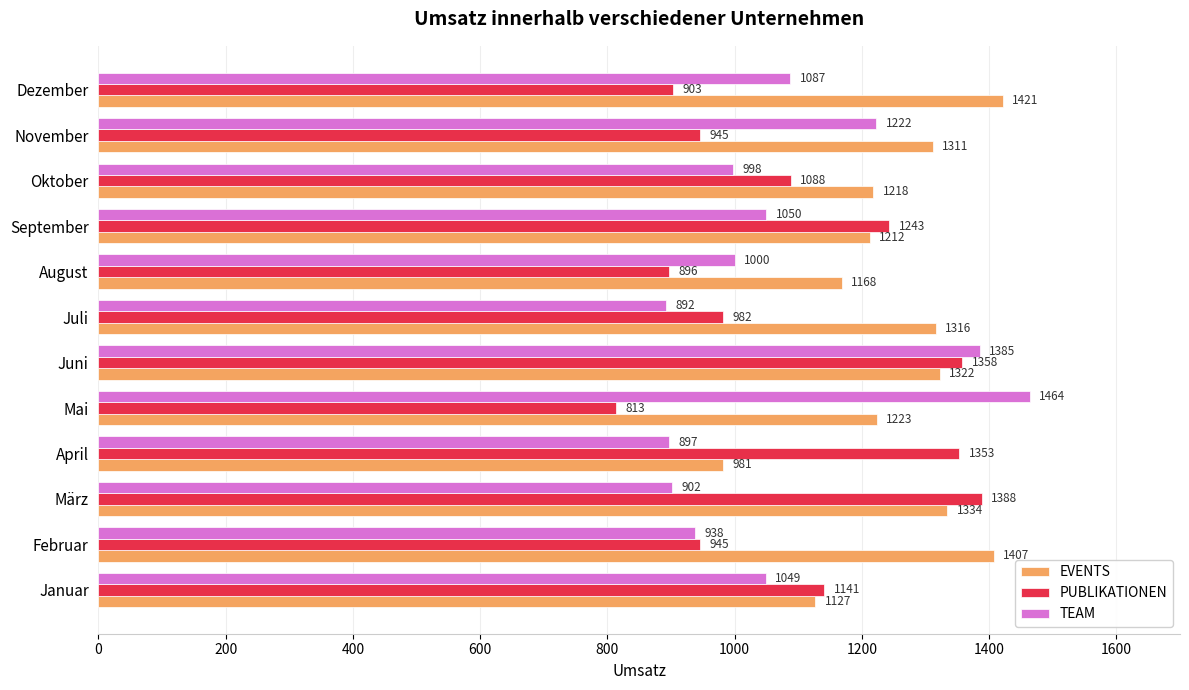

The value of EVENTS at Dezember is 1421. True or false?

True